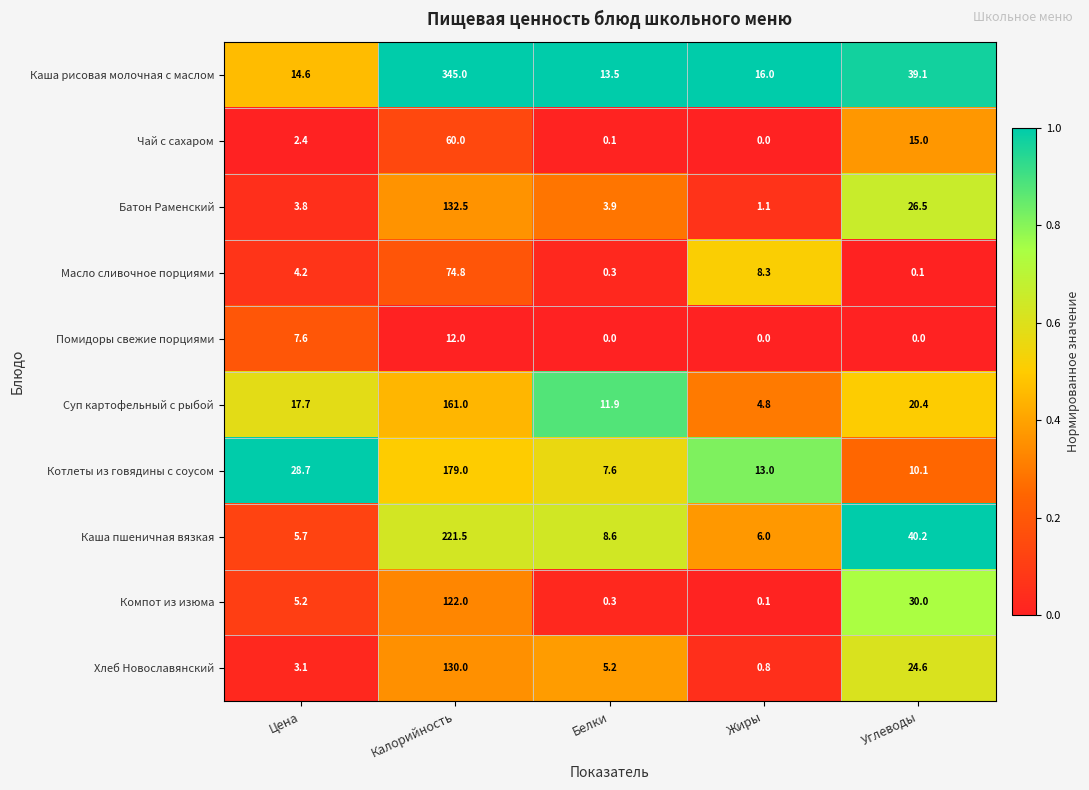

What is the difference between the second highest and minimum values in the Батон Раменский series?

25.4